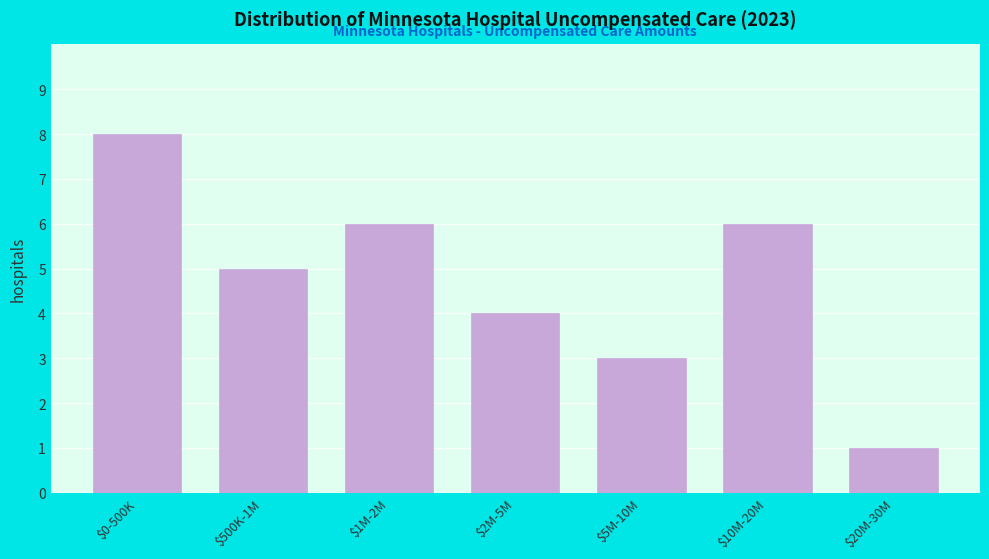

Reading left to right, transcribe all the data shown in this chart.

8	5	6	4	3	6	1